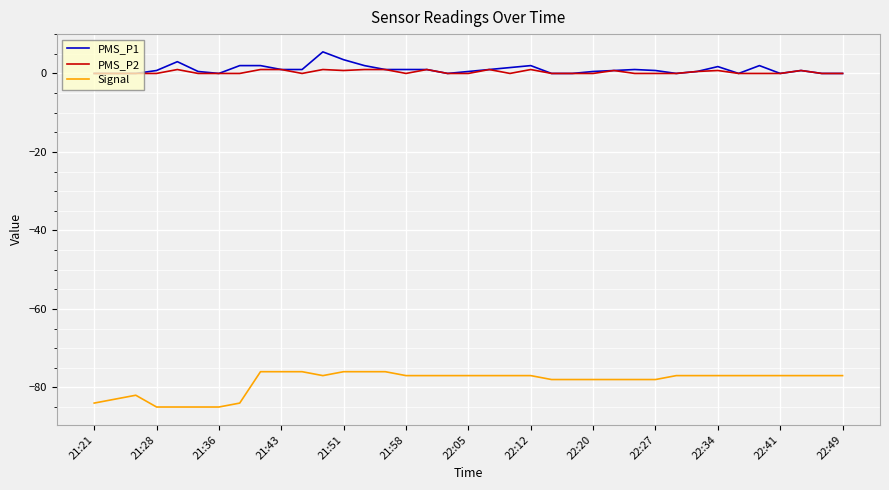

List the series in order of their peak value, highest first.

PMS_P1, PMS_P2, Signal